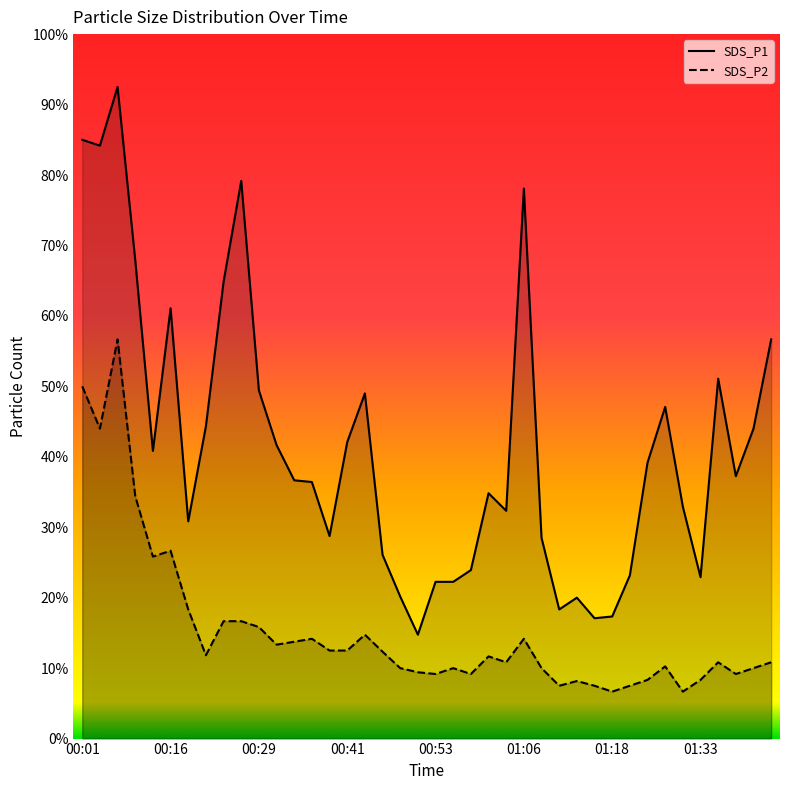

Which category has the lowest value in the SDS_P2 series?

01:18